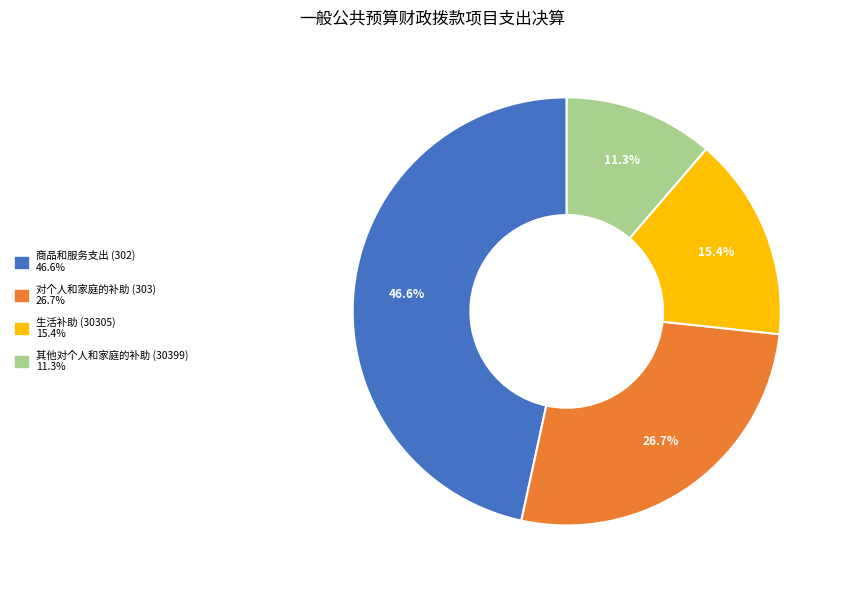

Rank the categories by value from lowest to highest.

其他对个人和家庭的补助 (30399), 生活补助 (30305), 对个人和家庭的补助 (303), 商品和服务支出 (302)